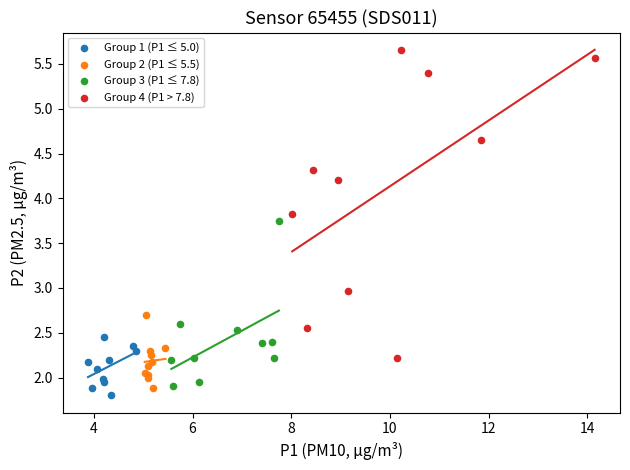

Which series contains the highest Y value?

Group 4 (P1 > 7.8)